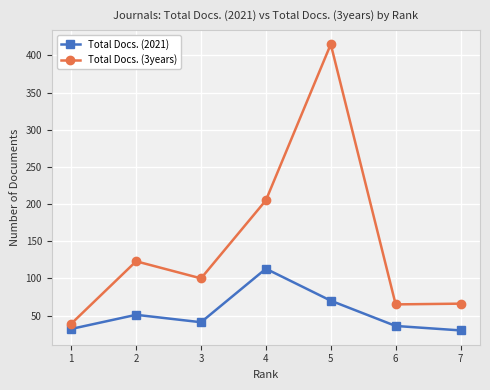

What is the difference between the Total Docs. (2021) values at 7 and 4?

83